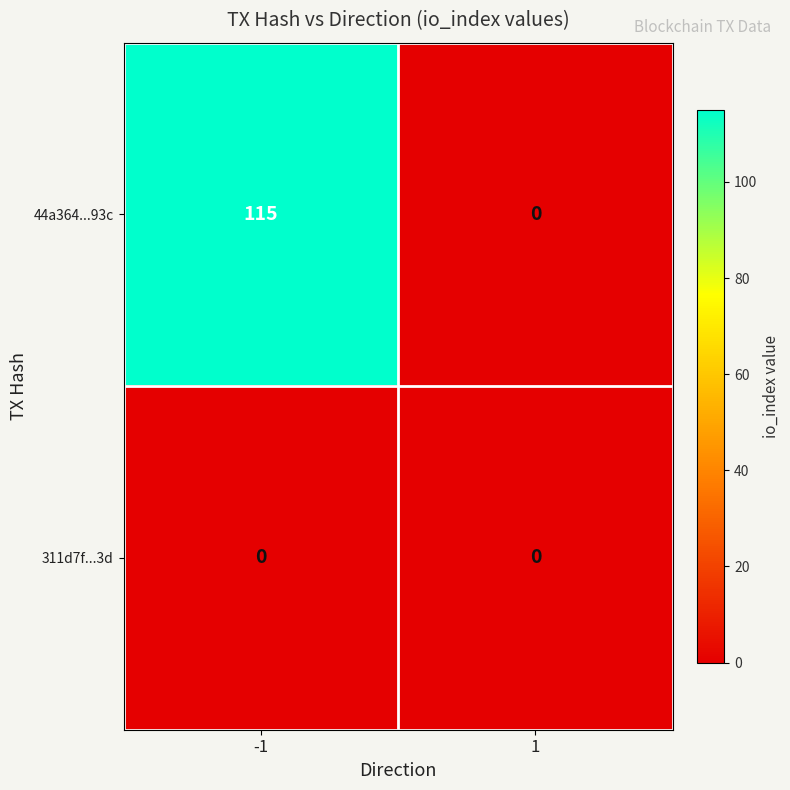

Which series changed the most between -1 and 1?

44a364...93c